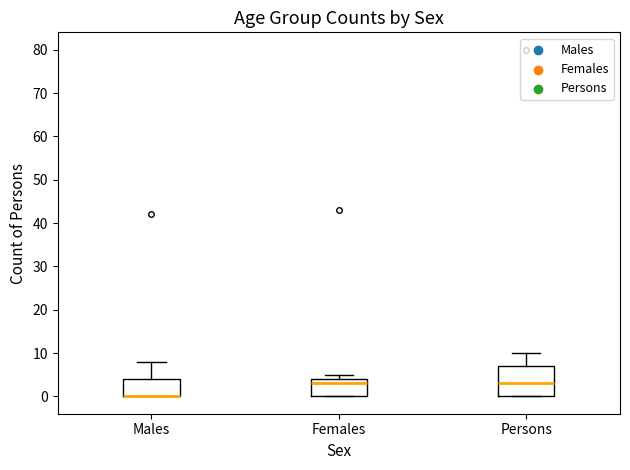

Reading left to right, read every box against the y-axis: the position of its median line, the range the box covers, and the ends of its whiskers. The values are not printed on the chart, so give them approximately, as read against the axis.

Males: median 0 (drawn on the box's lower edge), box 0 to 4, whiskers 0 to 8
Females: median 3, box 0 to 4, whiskers 0 to 5
Persons: median 3, box 0 to 7, whiskers 0 to 10